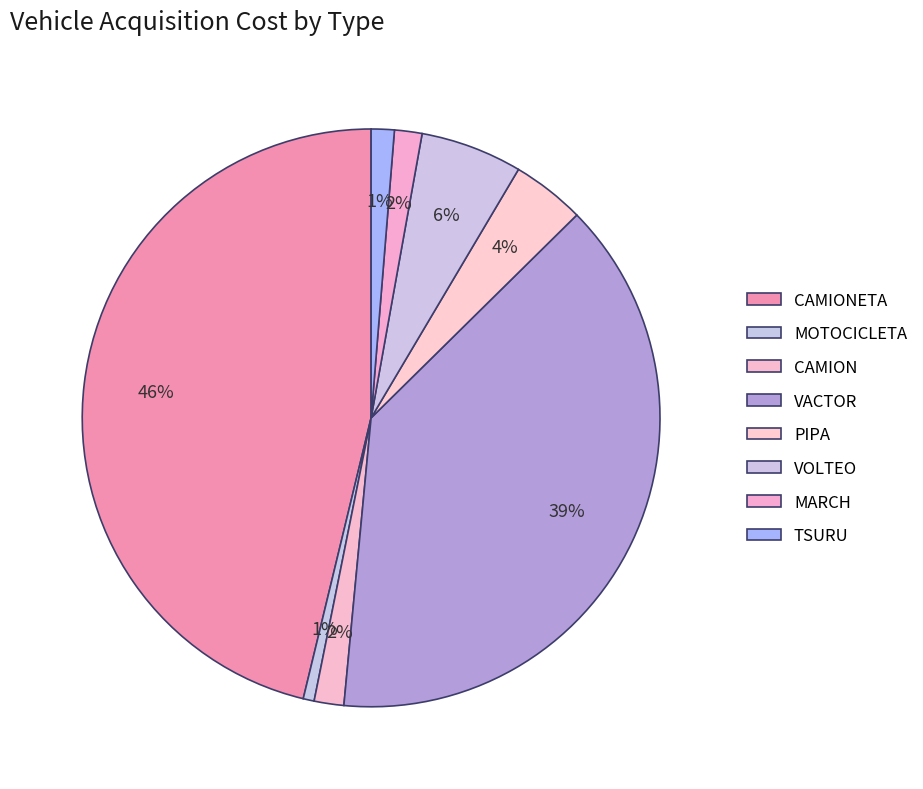

What is the change in value from CAMIONETA to VACTOR?

+202066.6